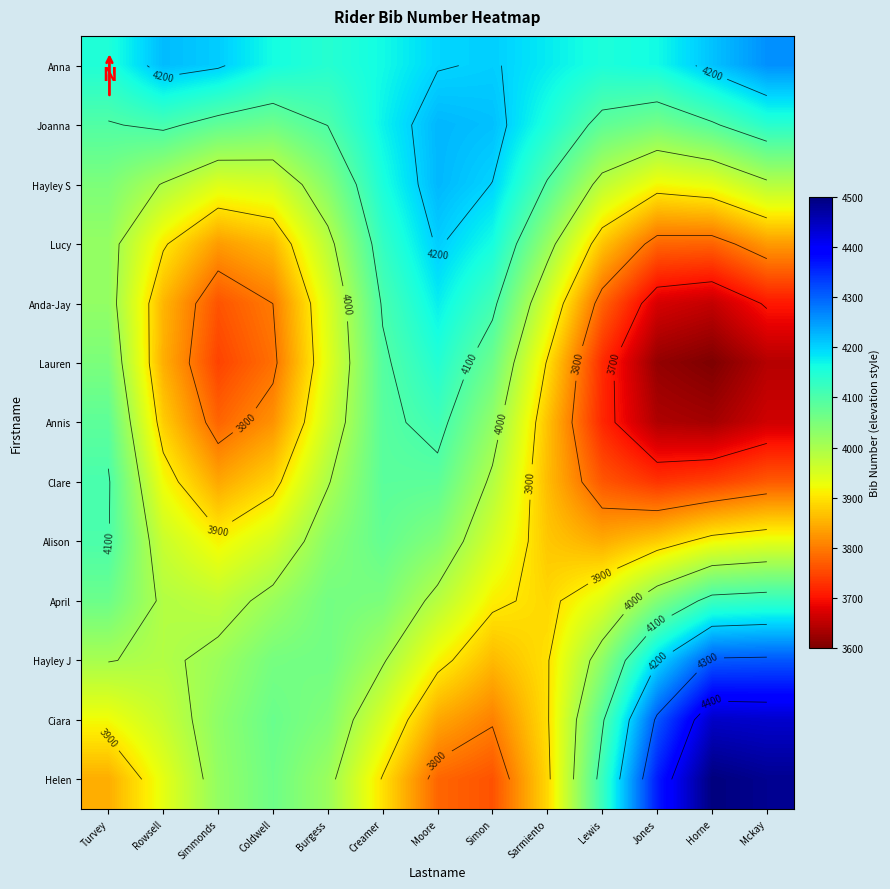

How many series are shown in this chart?

13